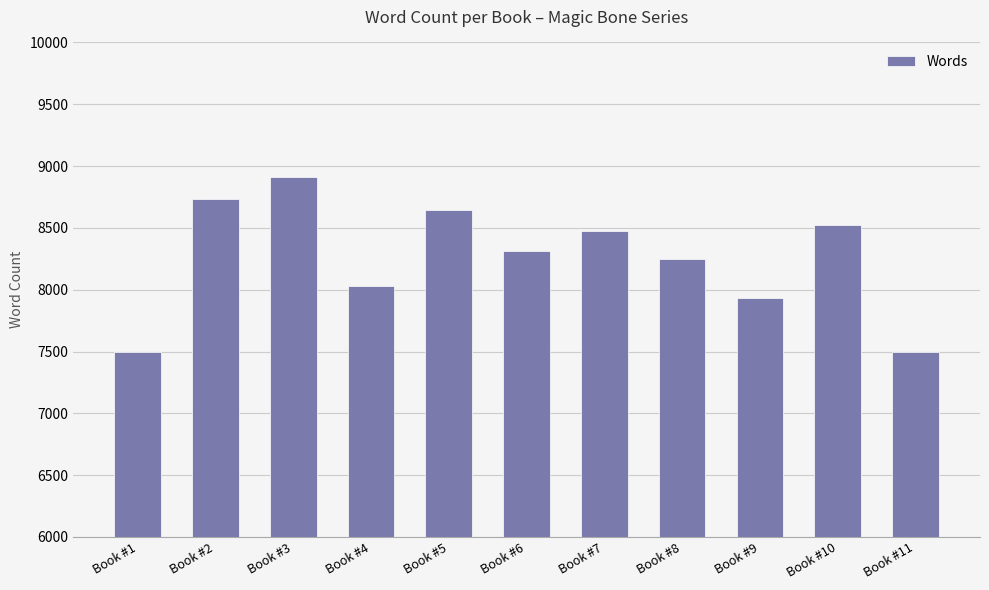

Approximately how many times larger is the value at Book #10 compared to Book #2?

1.0